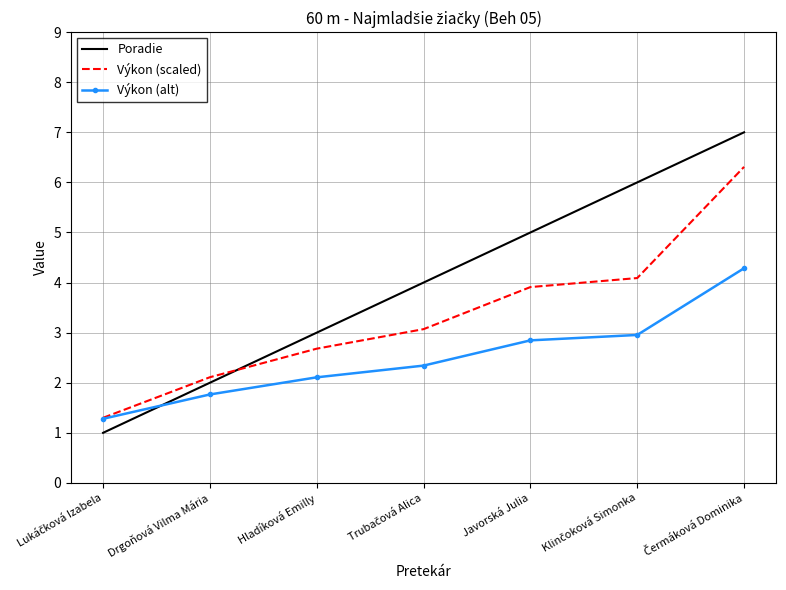

What position from the right is Drgoňová Vilma Mária?

6